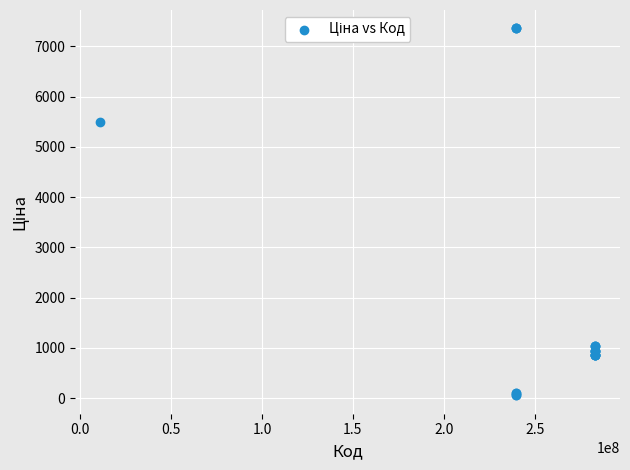

What Y value in the scatter plot is closest to 3707?

5497.3